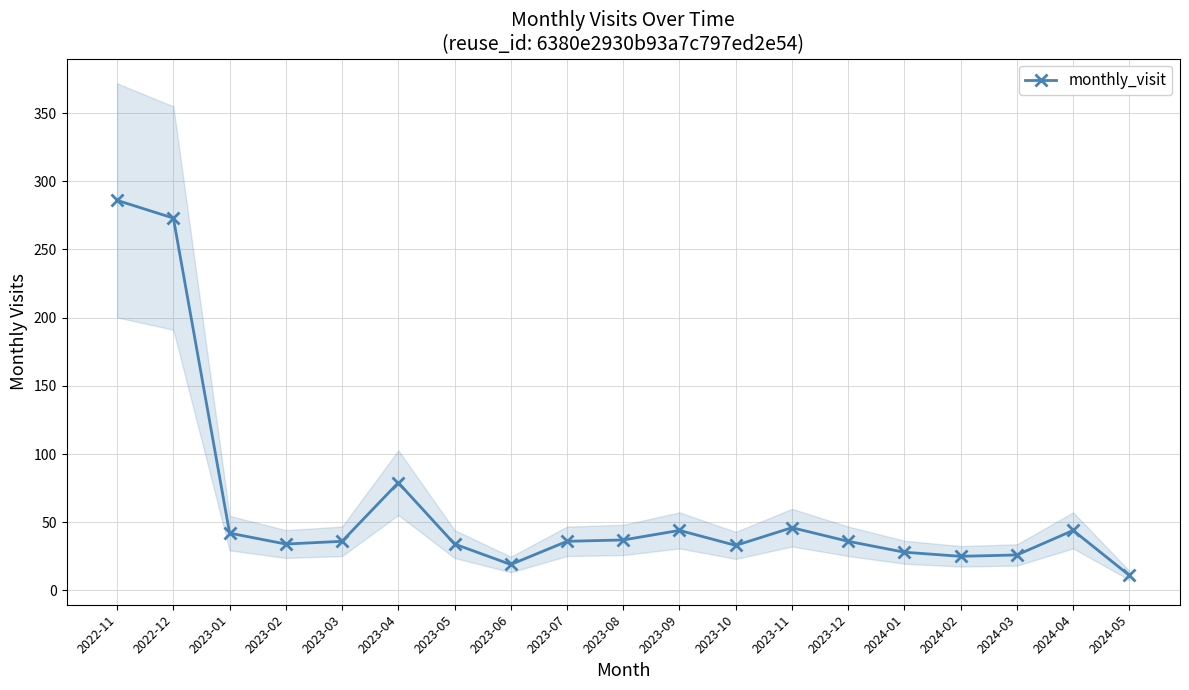

What is the sum of all values?

1169